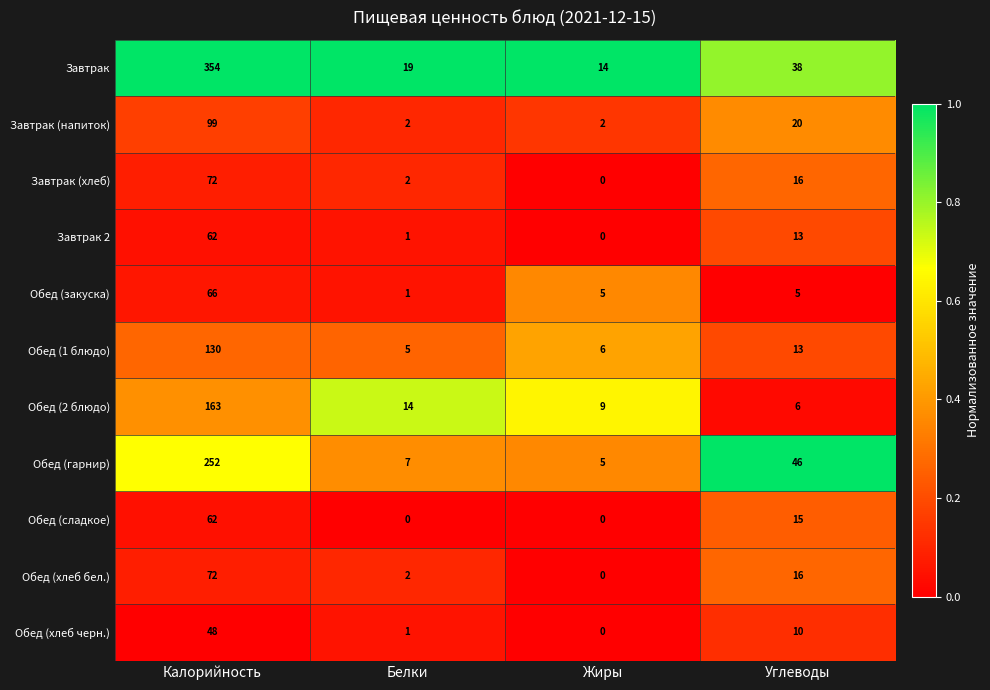

Where is Завтрак 2 nearest to the value 31?

Углеводы